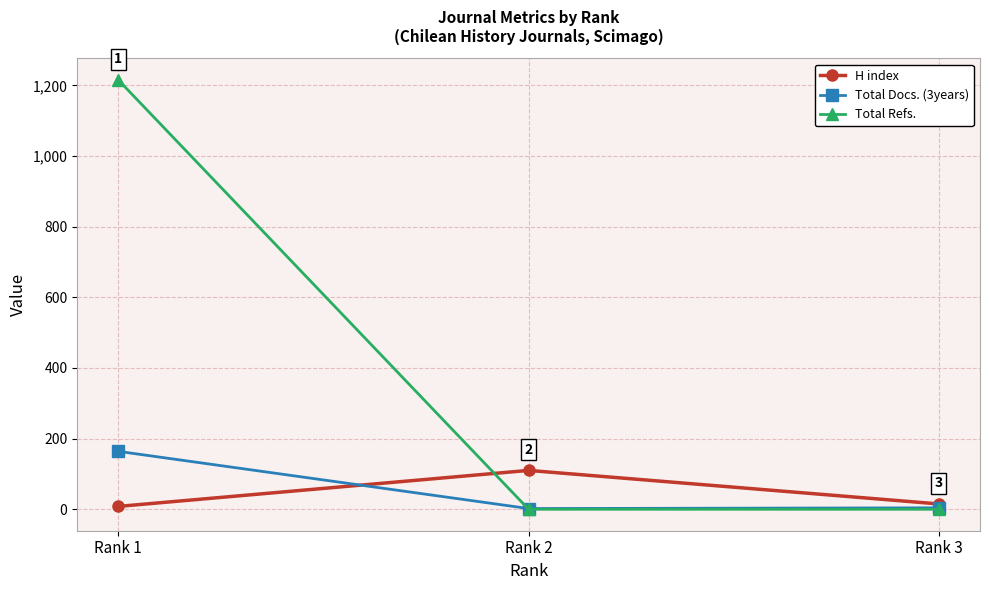

Is the value of Total Refs. at Rank 3 greater than the value of H index at Rank 2?

No